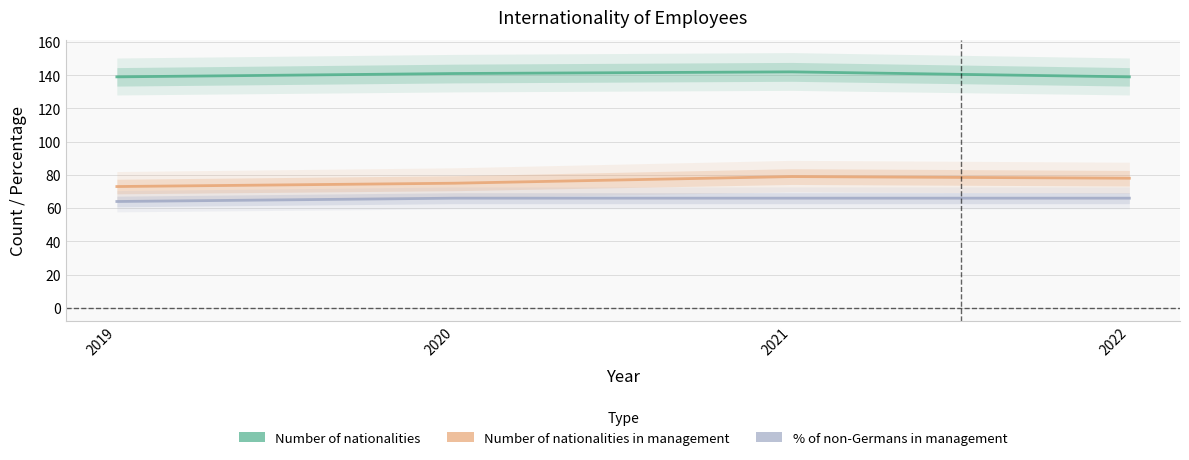

What is the difference between the Number of nationalities in management values at 2019 and 2022?

5